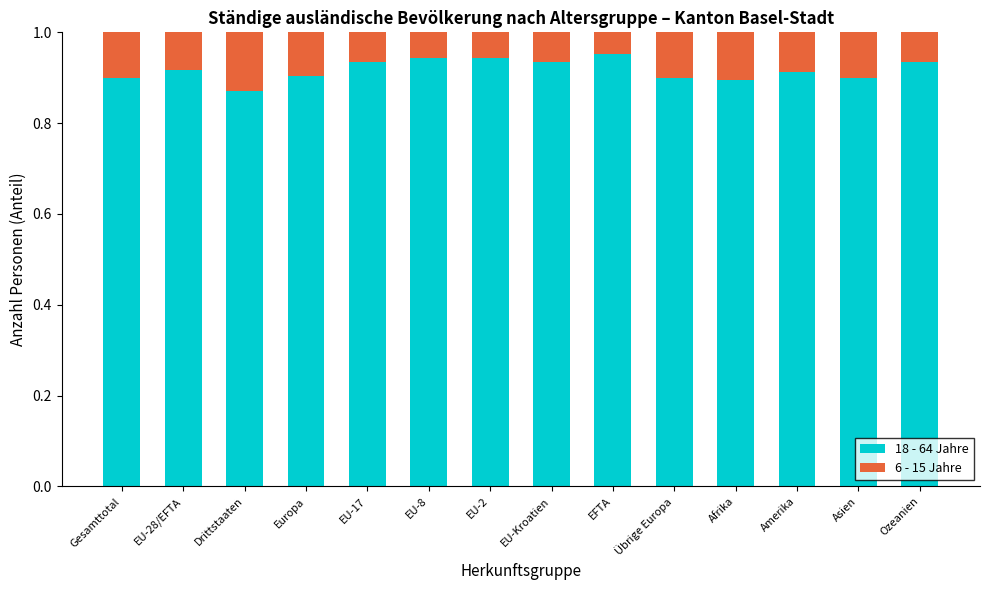

What is the sum of all 18 - 64 Jahre values?

12.8